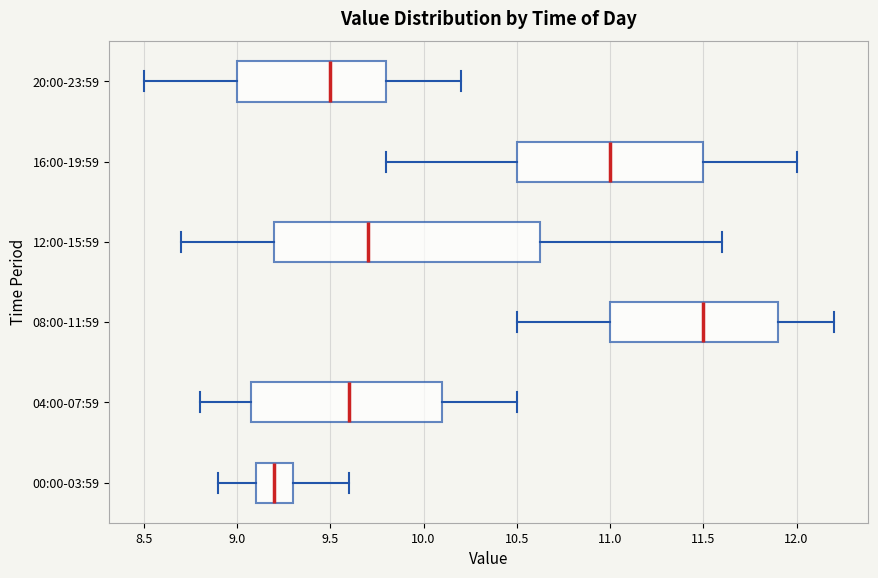

Reading bottom to top, read every box against the x-axis: the position of its median line, the range the box covers, and the ends of its whiskers. The values are not printed on the chart, so give them approximately, as read against the axis.

00:00-03:59: median 9.20, box 9.10 to 9.30, whiskers 8.90 to 9.60
04:00-07:59: median 9.60, box 9.10 to 10.10, whiskers 8.80 to 10.50
08:00-11:59: median 11.50, box 11.00 to 11.90, whiskers 10.50 to 12.20
12:00-15:59: median 9.70, box 9.20 to 10.65, whiskers 8.70 to 11.60
16:00-19:59: median 11.00, box 10.50 to 11.50, whiskers 9.80 to 12.00
20:00-23:59: median 9.50, box 9.00 to 9.80, whiskers 8.50 to 10.20